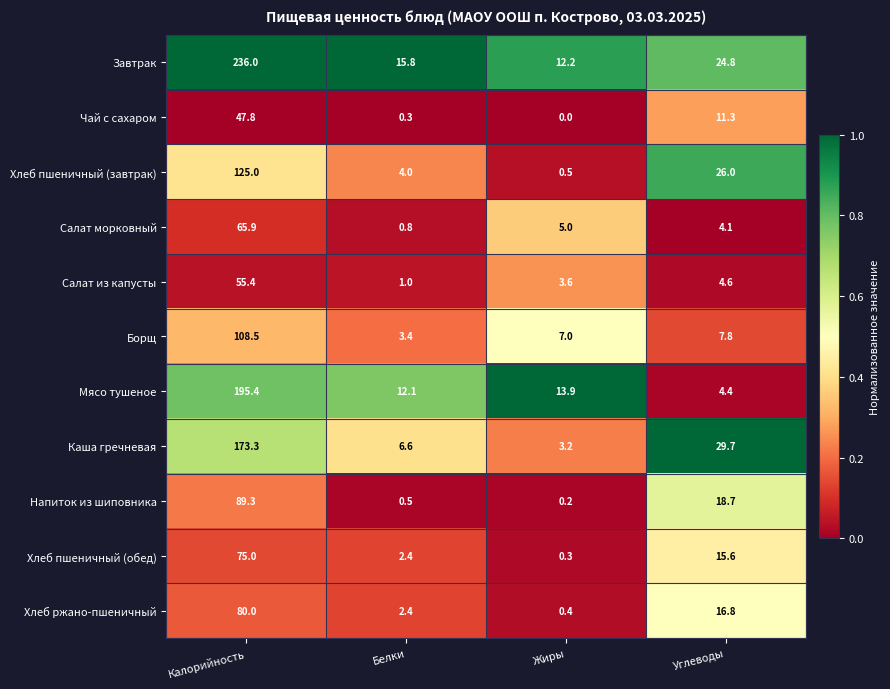

The Каша гречневая series shows 29.7 at Углеводы. True or false?

True